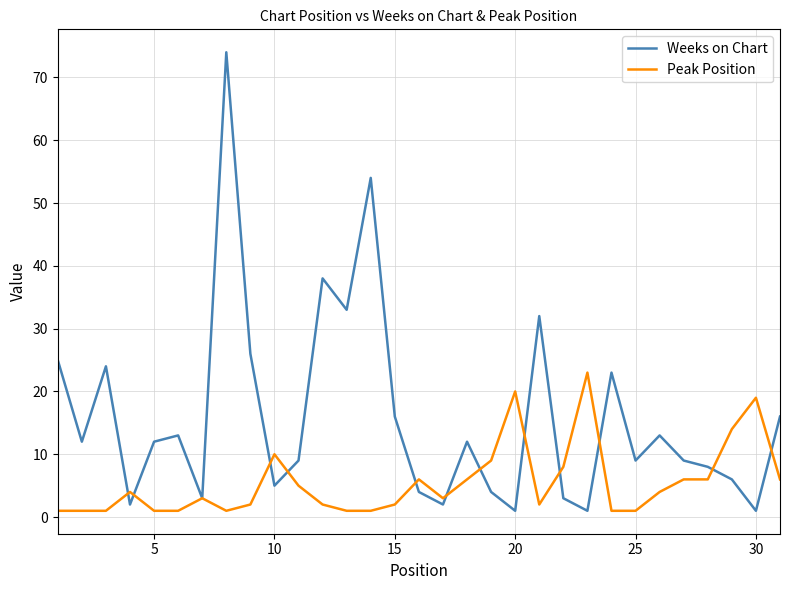

Which series has the largest total across all categories?

Weeks on Chart